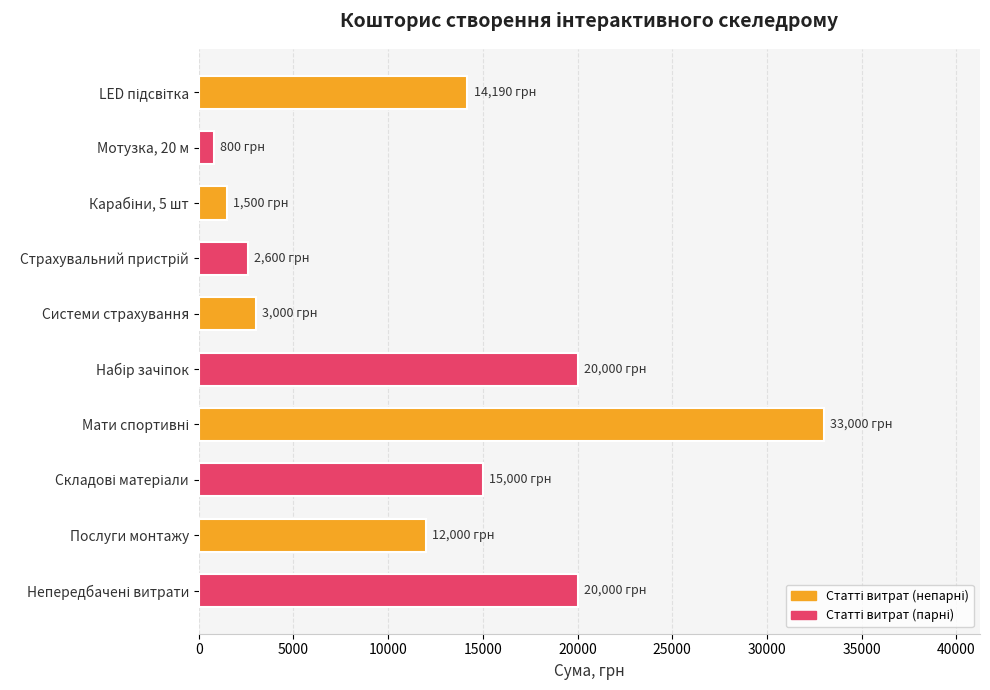

Between Послуги монтажу and Системи страхування, which is larger?

Послуги монтажу